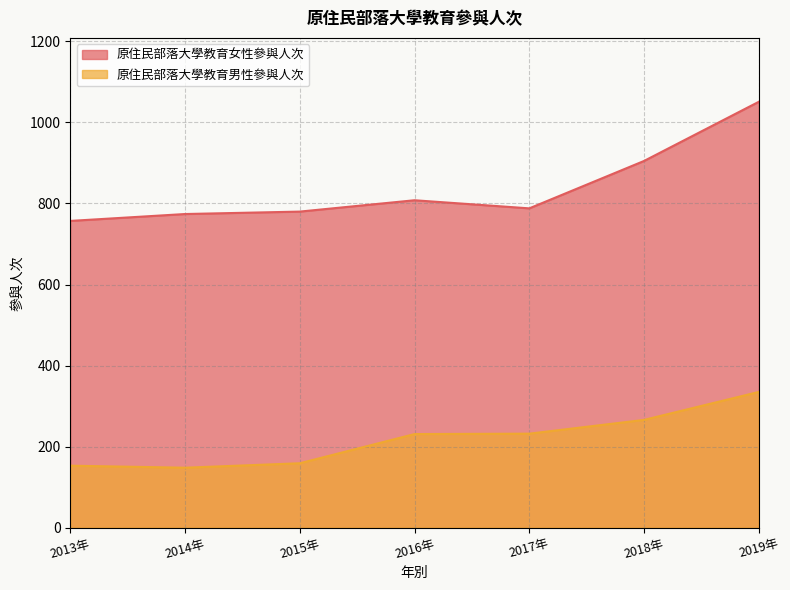

What is the value of the 原住民部落大學教育女性參與人次 point at the 3rd from the left?

780